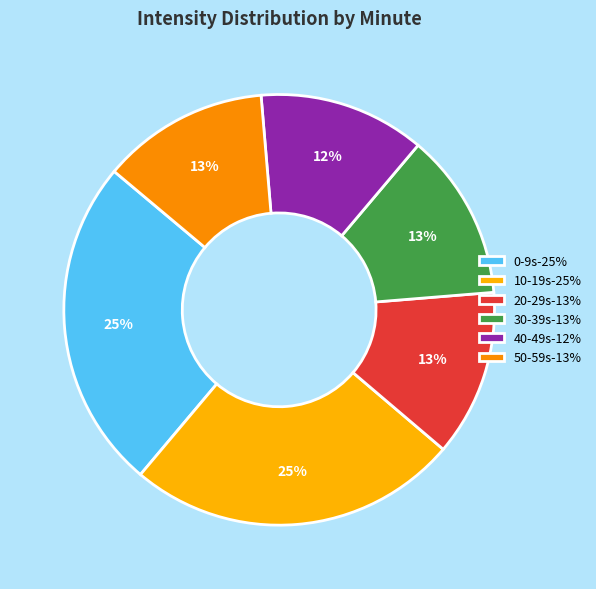

How many segments does this pie chart have?

6